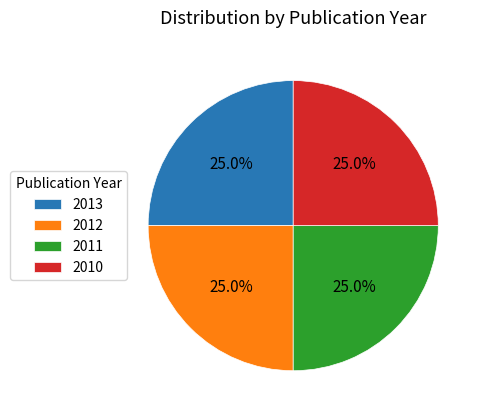

Is there any slice that represents more than half of the pie?

No